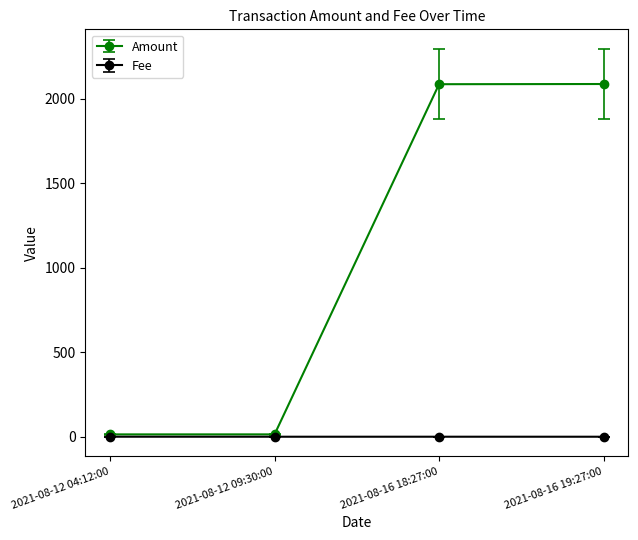

True or false: Amount has more than 1 interior local peaks.

False